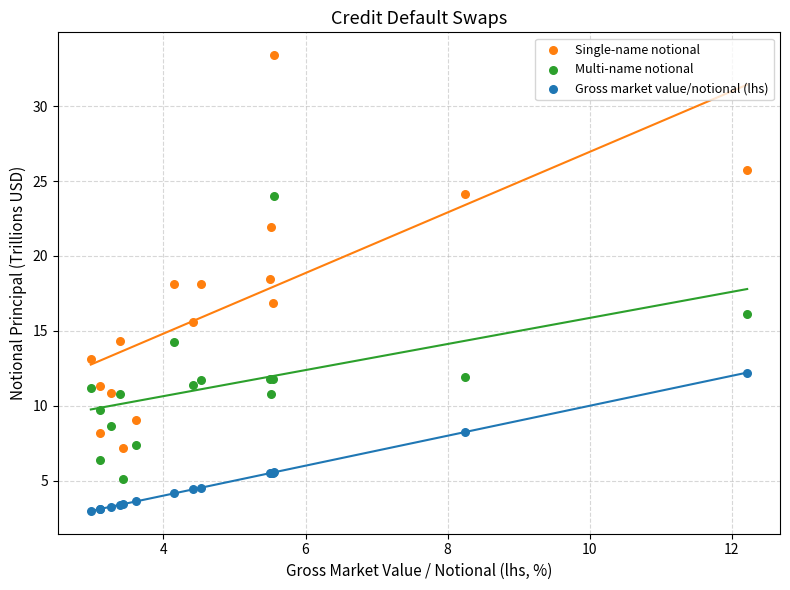

Which series reaches the maximum Y coordinate?

Single-name notional